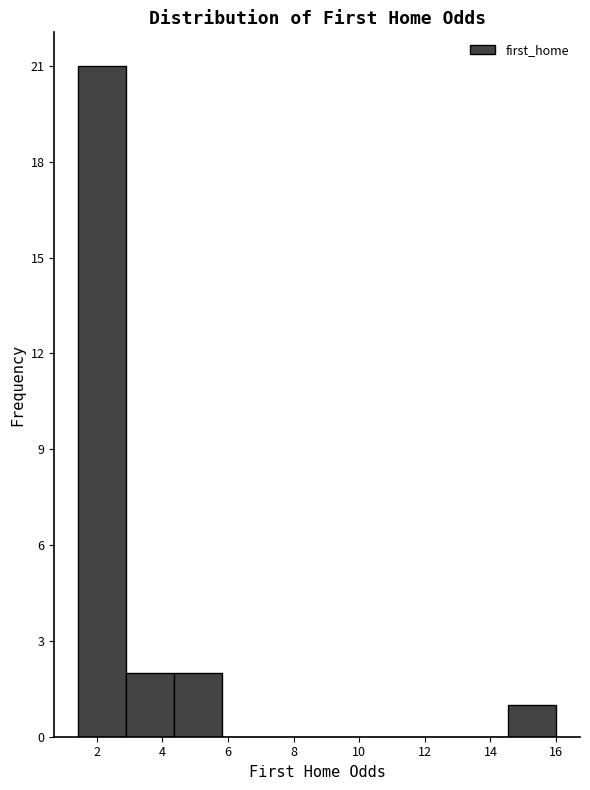

Reading left to right, list every bar in this chart as the range it spans on the x-axis followed by its height. Neither the bar edges nor the heights are printed on the chart, so give them approximately, as read against the axes.

1.4 to 2.8: 21
2.8 to 4.4: 2
4.4 to 5.8: 2
5.8 to 7.2: 0
7.2 to 8.8: 0
8.8 to 10.2: 0
10.2 to 11.6: 0
11.6 to 13.0: 0
13.0 to 14.6: 0
14.6 to 16.0: 1